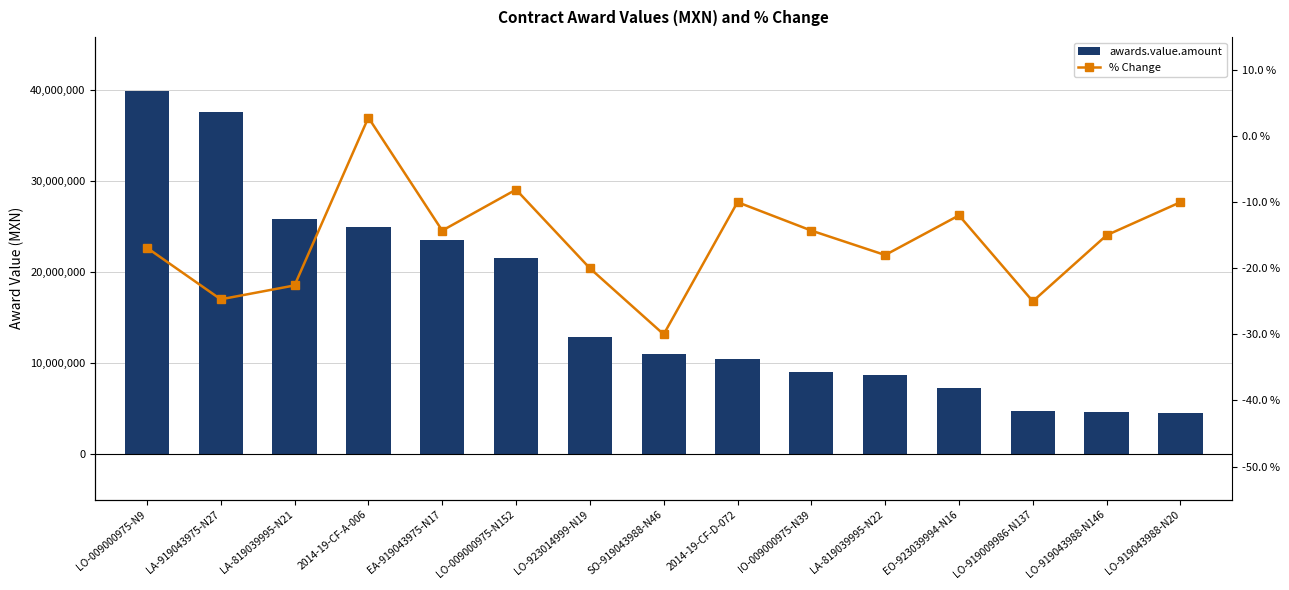

Reading right to left, transcribe all the data shown in this chart.

awards.value.amount: LO-919043988-N20=4568345.0	LO-919043988-N146=4634379.0	LO-919009986-N137=4751134.9	EO-923039994-N16=7300305.2	LA-819039995-N22=8735739.9	IO-009000975-N39=9051680.7	2014-19-CF-D-072=10499949.6	SO-919043988-N46=11062088.2	LO-923014999-N19=12919228.4	LO-009000975-N152=21522954.3	EA-919043975-N17=23575980.0	2014-19-CF-A-006=24966627.0	LA-819039995-N21=25892241.4	LA-919043975-N27=37660526.8	LO-009000975-N9=39901711.5
% Change: LO-919043988-N20=-10.0	LO-919043988-N146=-15.0	LO-919009986-N137=-25.0	EO-923039994-N16=-12.0	LA-819039995-N22=-18.0	IO-009000975-N39=-14.3	2014-19-CF-D-072=-10.0	SO-919043988-N46=-30.0	LO-923014999-N19=-20.0	LO-009000975-N152=-8.1	EA-919043975-N17=-14.3	2014-19-CF-A-006=2.8	LA-819039995-N21=-22.6	LA-919043975-N27=-24.7	LO-009000975-N9=-16.9